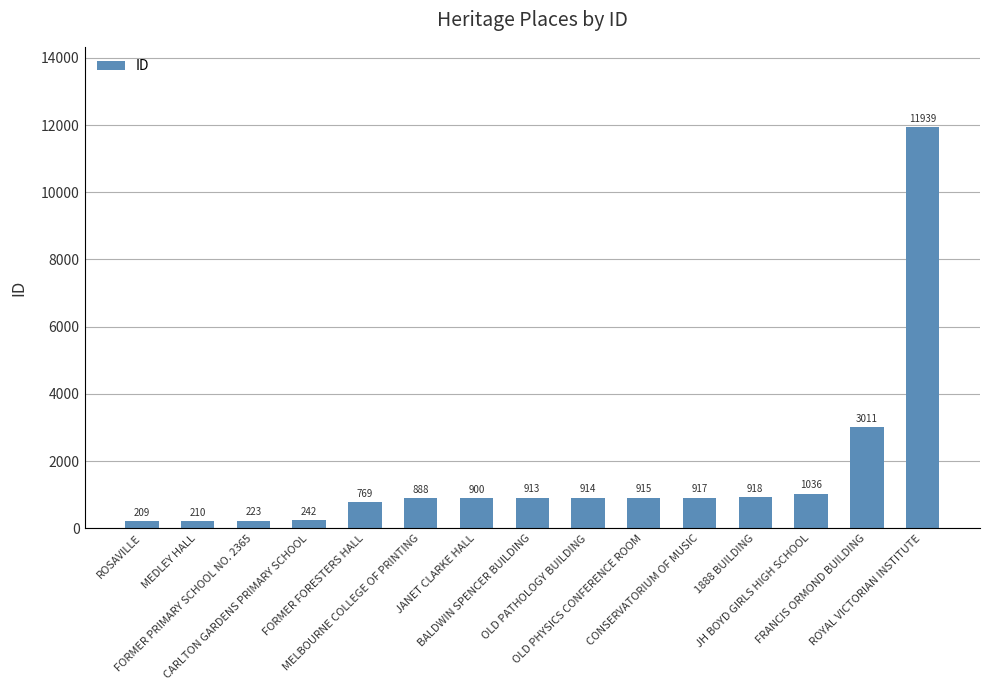

Reading left to right, transcribe all the data shown in this chart.

ROSAVILLE=209	MEDLEY HALL=210	FORMER PRIMARY SCHOOL NO. 2365=223	CARLTON GARDENS PRIMARY SCHOOL=242	FORMER FORESTERS HALL=769	MELBOURNE COLLEGE OF PRINTING=888	JANET CLARKE HALL=900	BALDWIN SPENCER BUILDING=913	OLD PATHOLOGY BUILDING=914	OLD PHYSICS CONFERENCE ROOM=915	CONSERVATORIUM OF MUSIC=917	1888 BUILDING=918	JH BOYD GIRLS HIGH SCHOOL=1036	FRANCIS ORMOND BUILDING=3011	ROYAL VICTORIAN INSTITUTE=11939